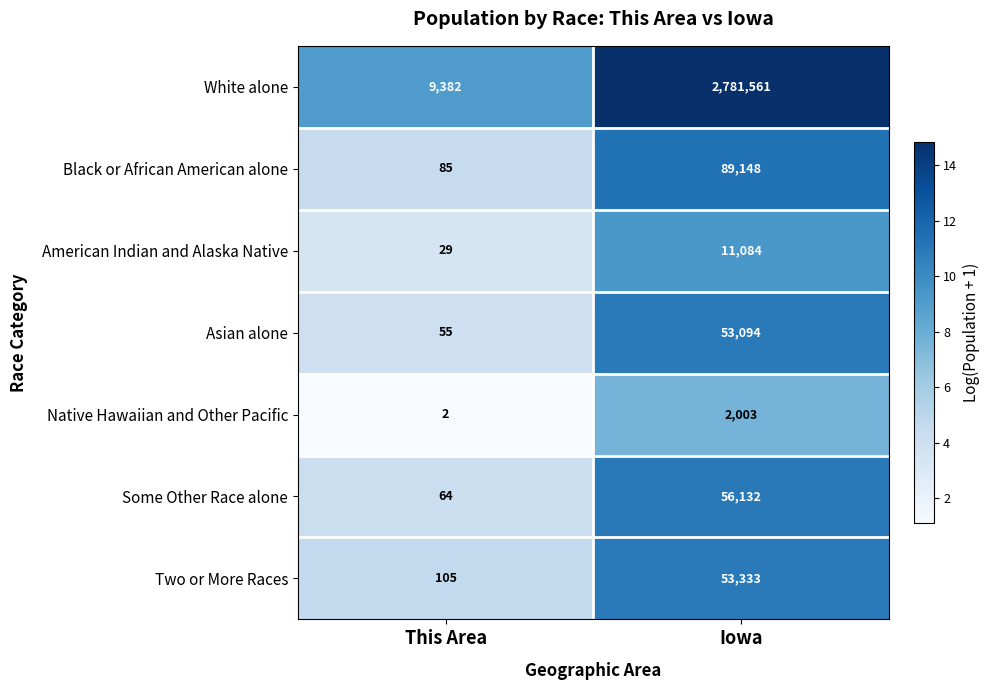

Count the number of data series in this chart.

7